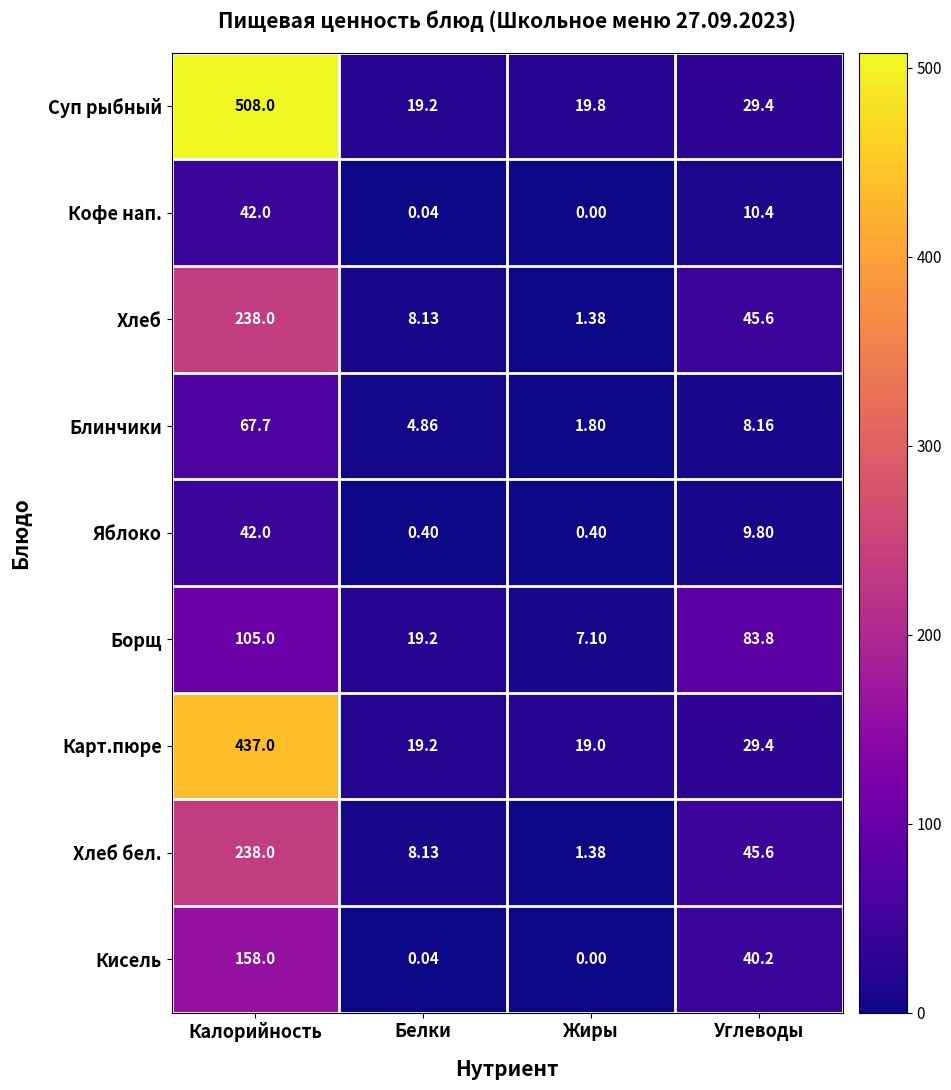

Between Жиры and Углеводы, which series saw the biggest shift?

Борщ